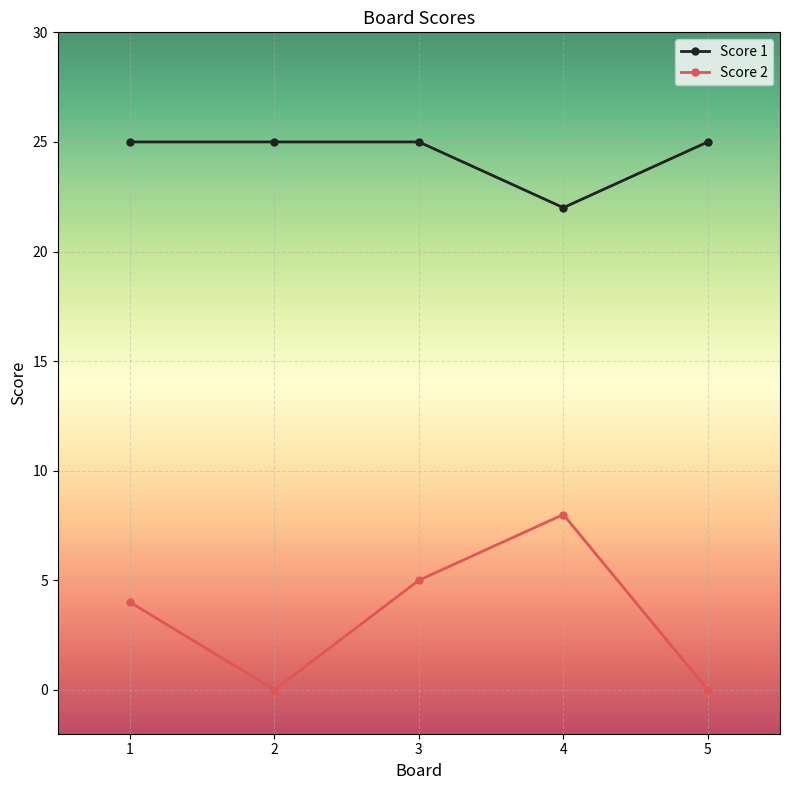

What is the difference between the maximum and minimum values in the Score 2 series?

8